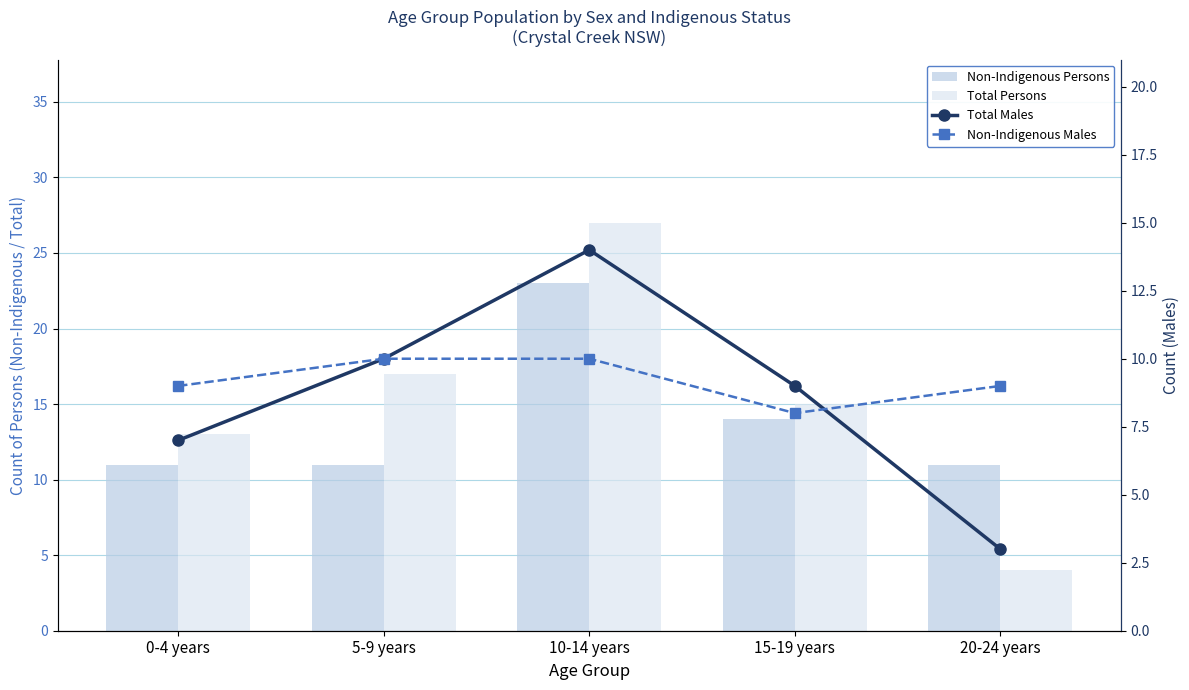

How many groups of bars are there?

5